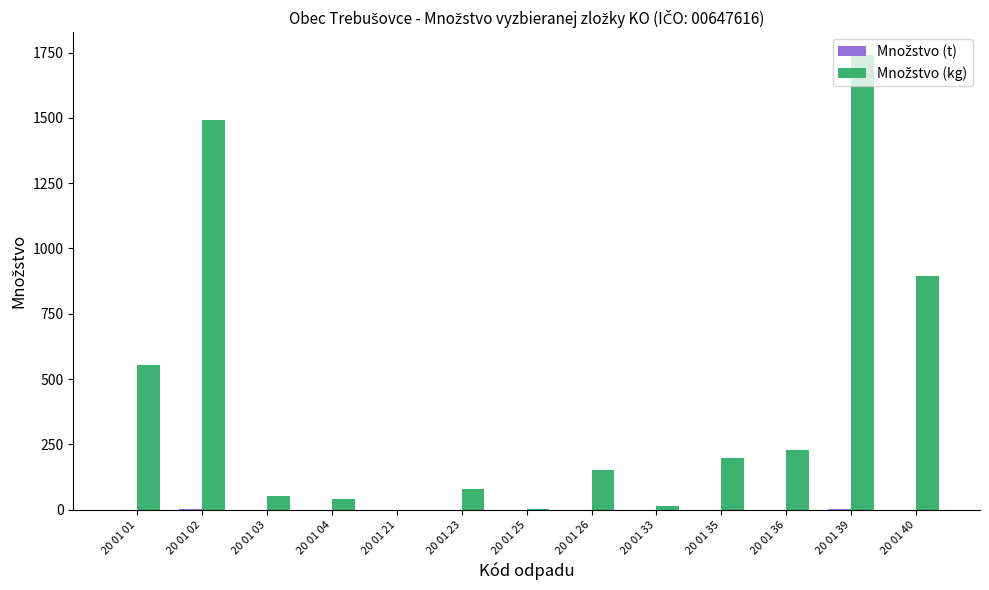

What is the total value across all series at 20 01 33?

13.4